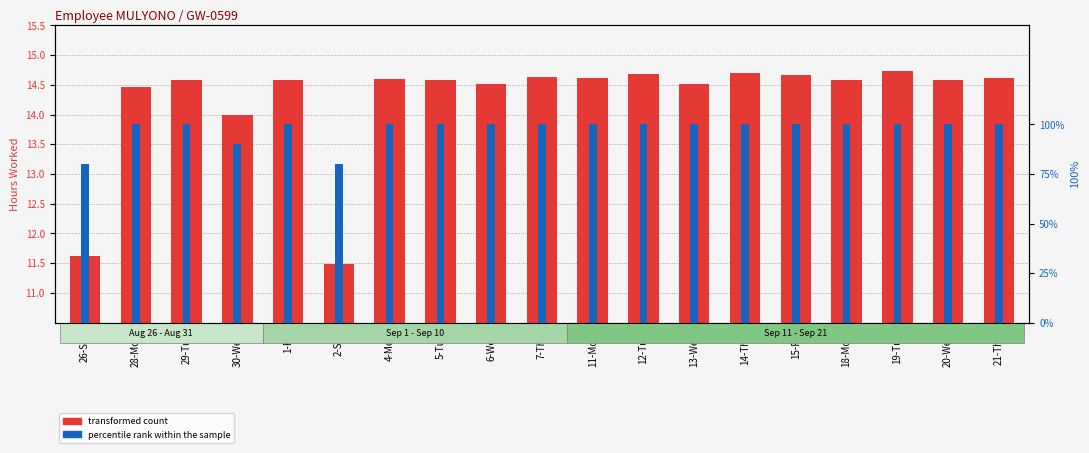

List the series in order of their peak value, highest first.

transformed count, percentile rank within the sample